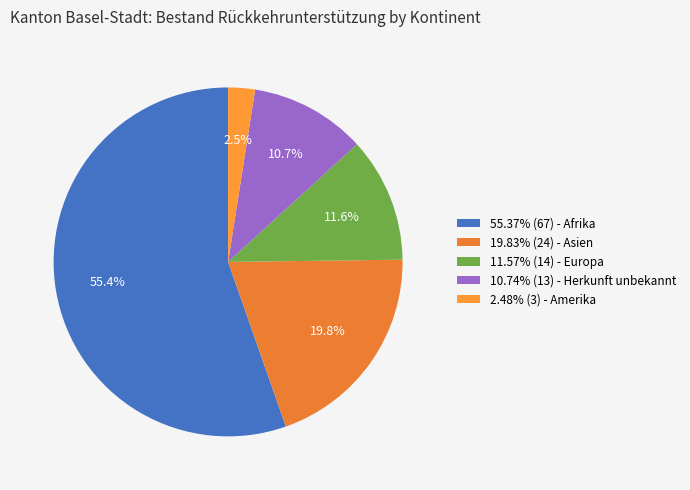

To the nearest percent, what is the average slice percentage?

20%